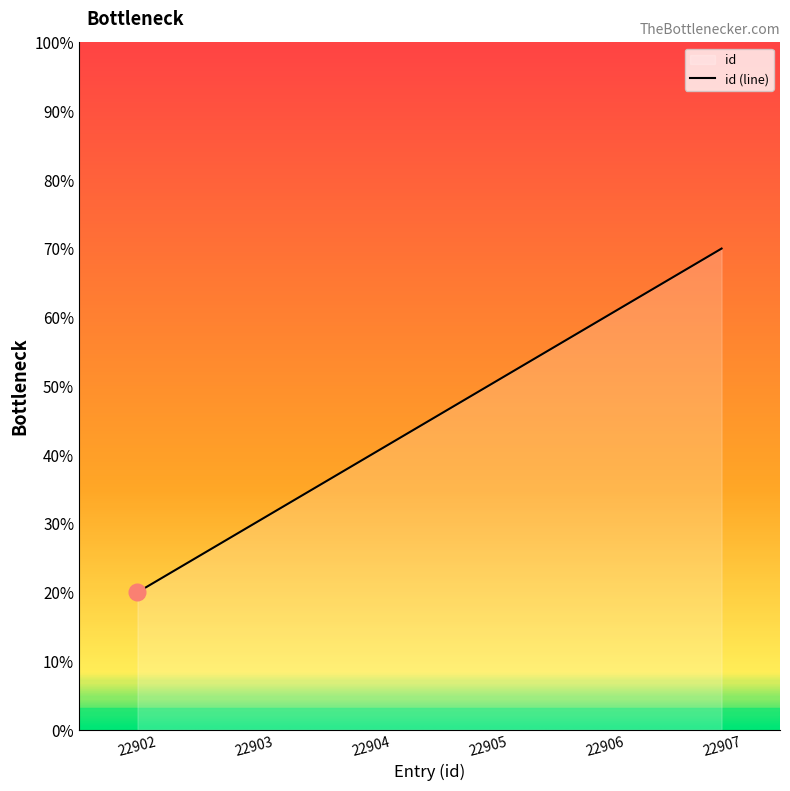

How many categories are shown in the chart?

6